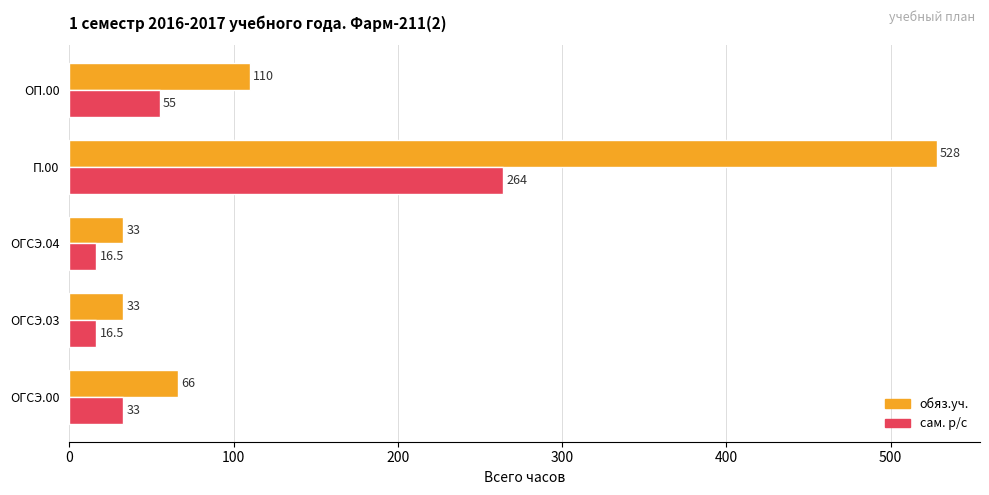

What is the approximate value of сам. р/с at П.00?

264.0